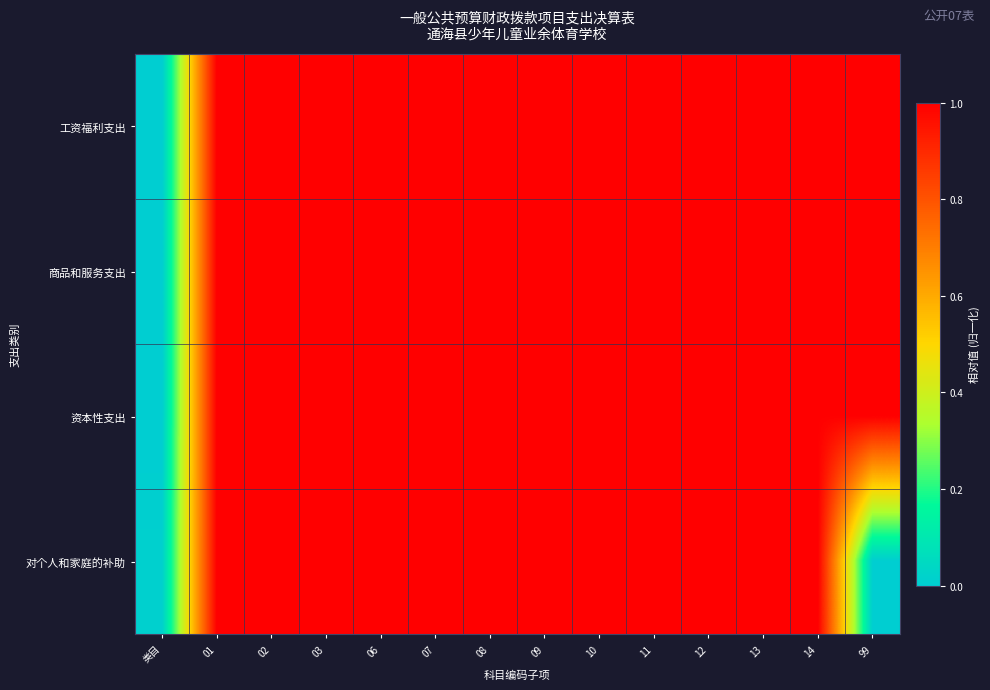

At 11, list the series in order from smallest to largest.

对个人和家庭的补助, 工资福利支出, 资本性支出, 商品和服务支出